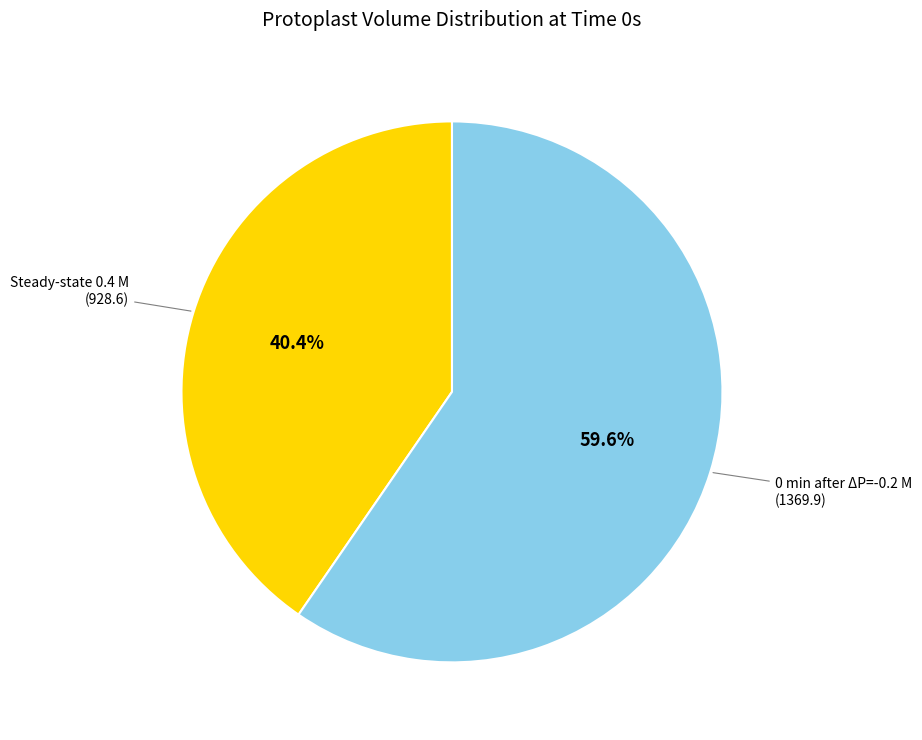

Do Steady-state 0.4 M and 0 min after ΔP=-0.2 M together represent more than half of the pie?

Yes